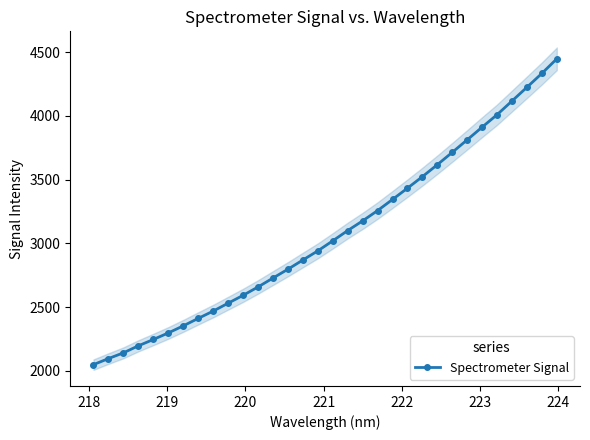

What is the value of the Spectrometer Signal point at the 9th from the left?

2468.8